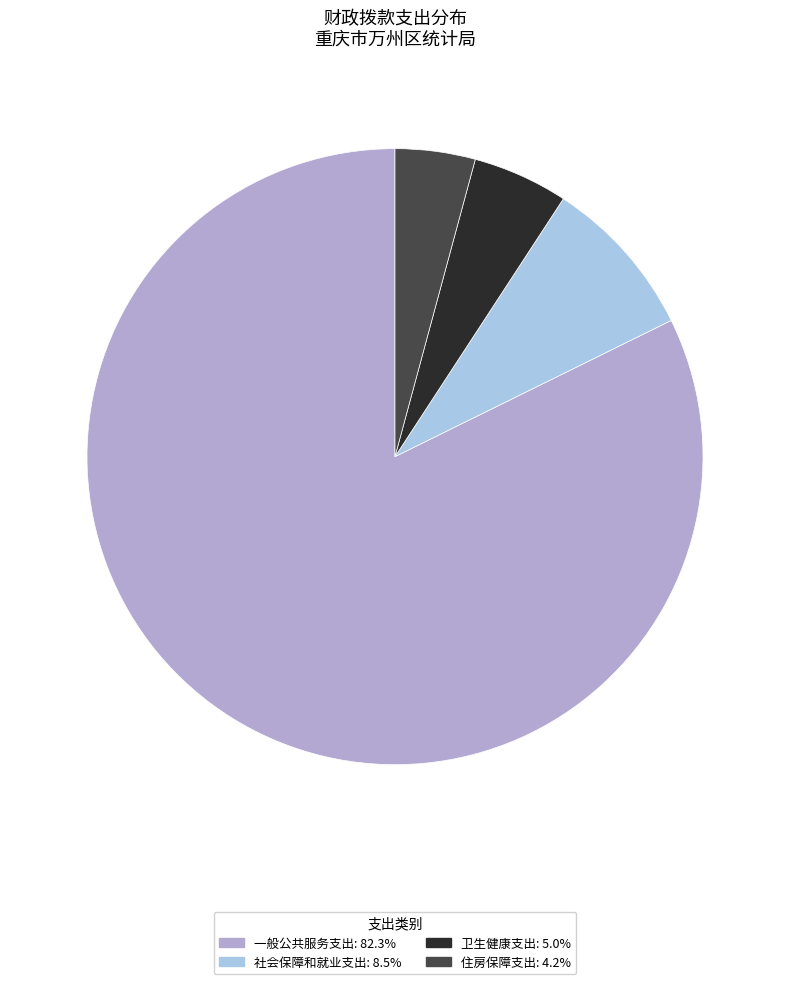

Do 一般公共服务支出: 82.3% and 住房保障支出: 4.2% together represent more than half of the pie?

Yes